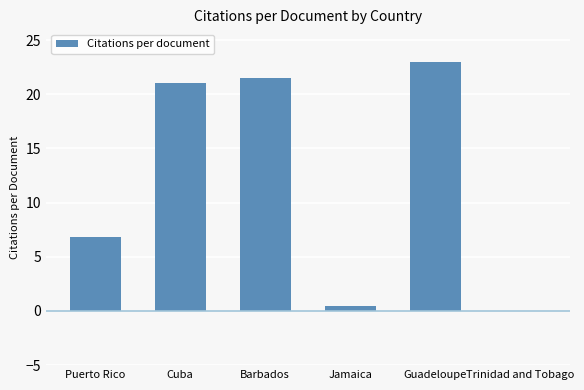

What is the sum of all values?

72.9